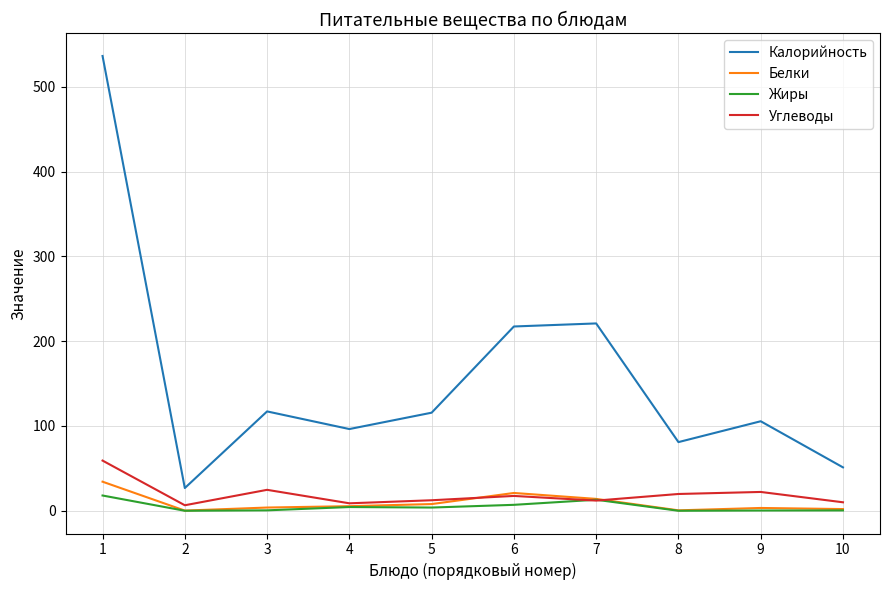

How many values in the Углеводы series are below 17?

5